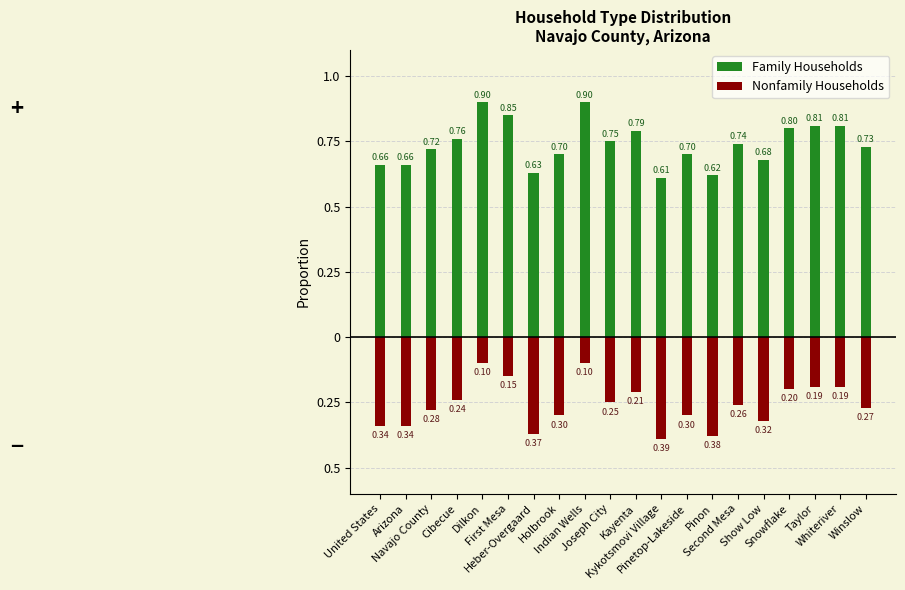

What is the greatest value displayed?

0.9